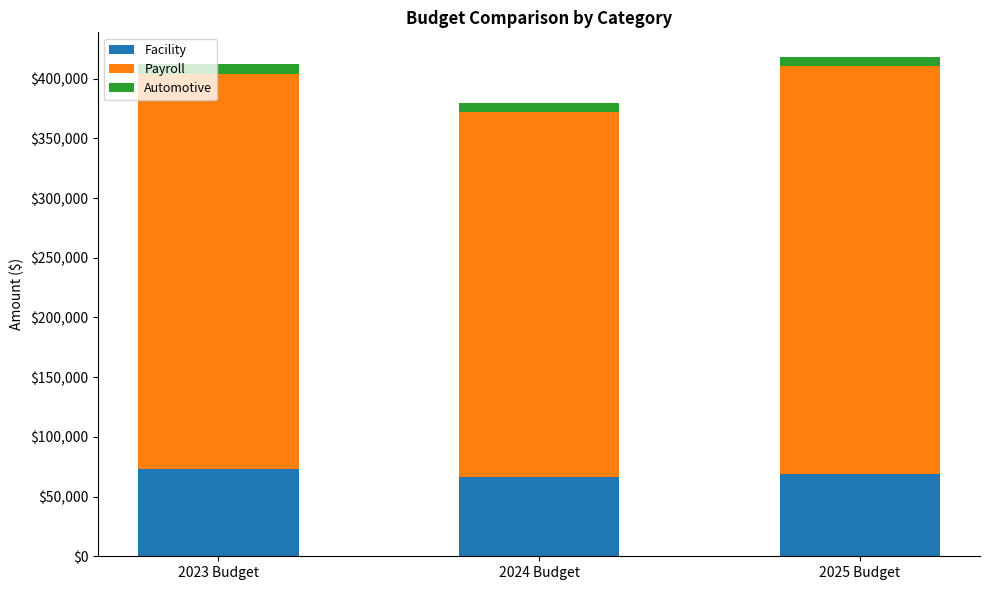

Count the number of data series in this chart.

3